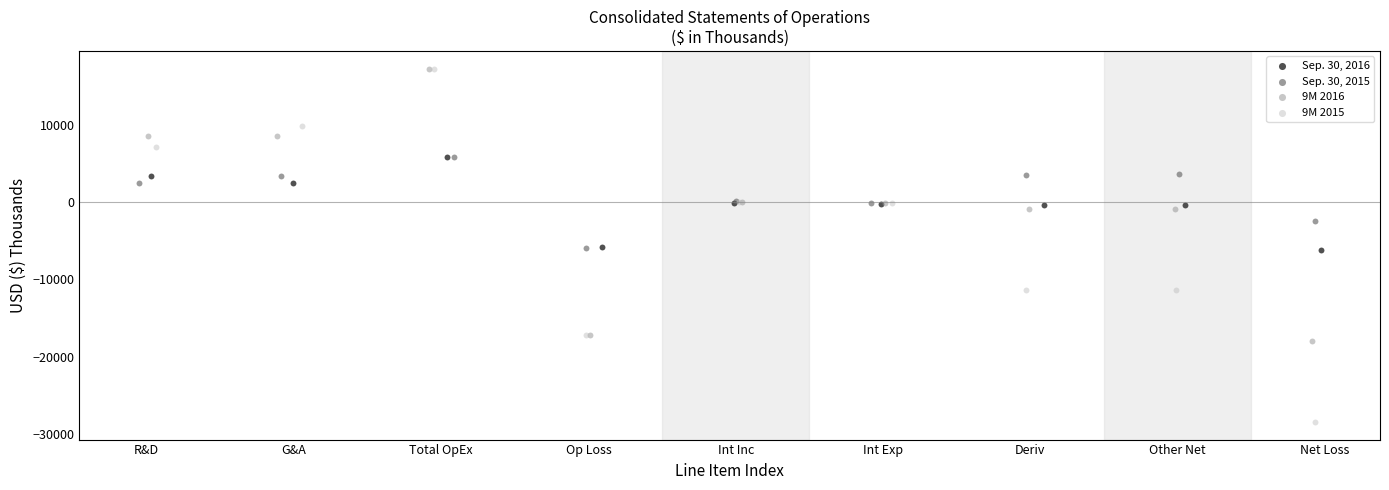

Which series has the largest Y range (max minus min)?

9M 2015